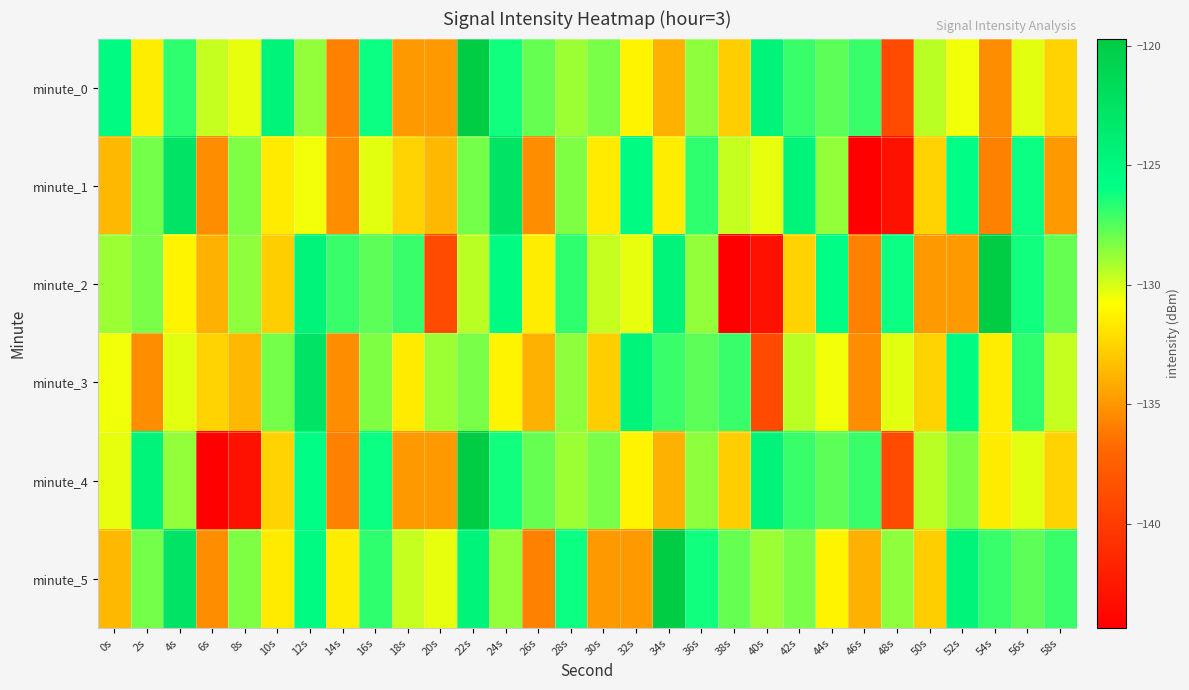

What is the minimum value shown in the chart?

-144.4